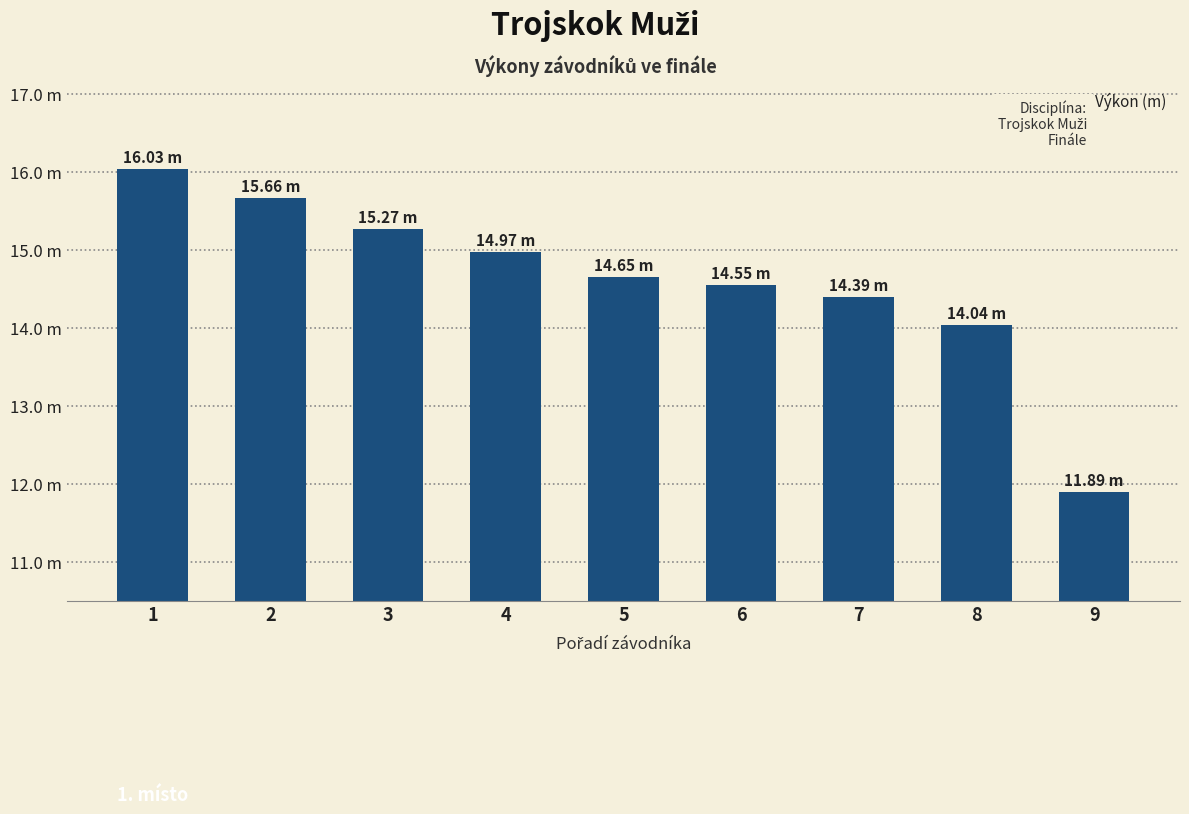

What is the greatest value displayed?

16.0